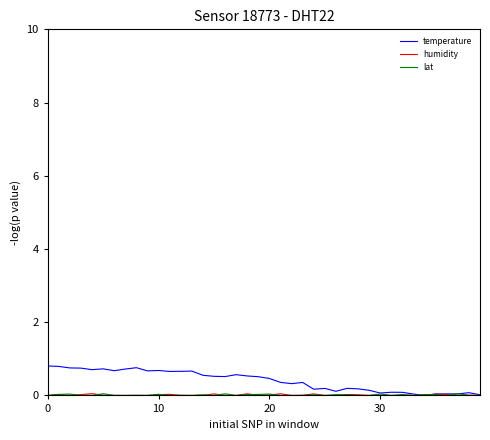

What are all the series names shown in the legend?

temperature, humidity, lat